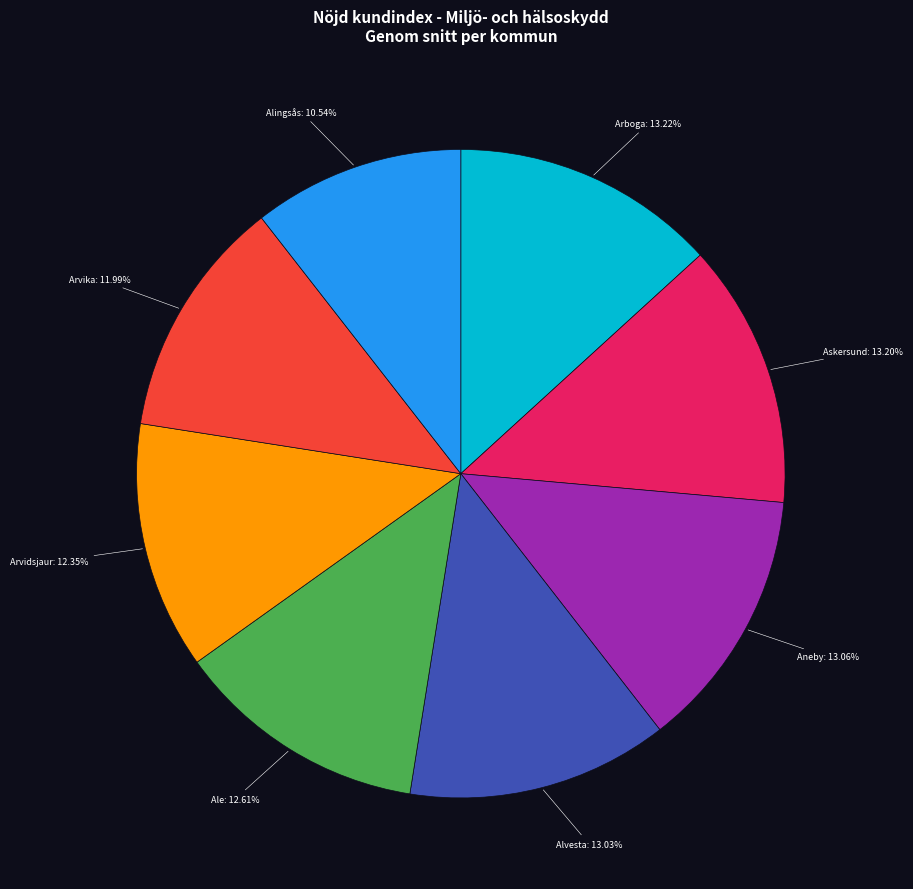

Is there any slice that represents more than half of the pie?

No